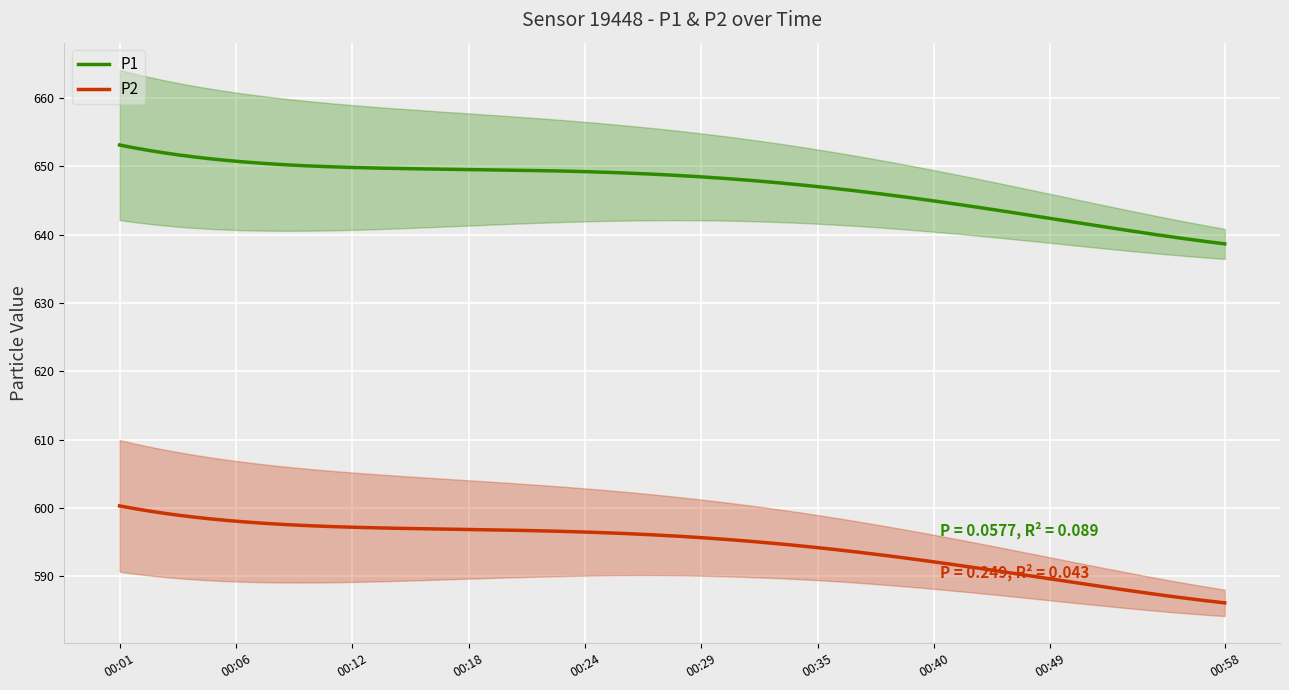

True or false: P2 and P1 intersect in this chart.

False